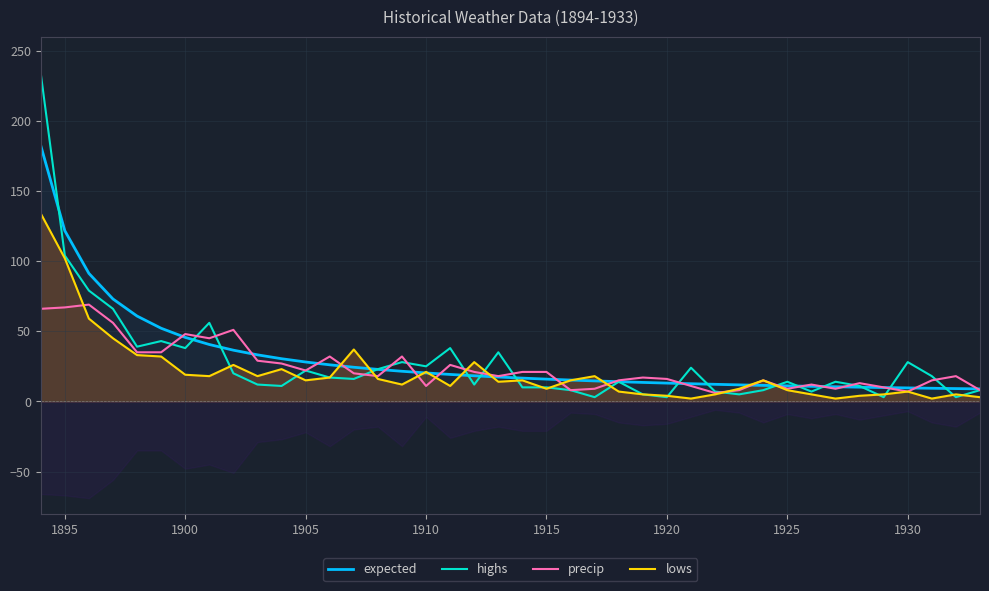

Count the number of categories in the chart.

40